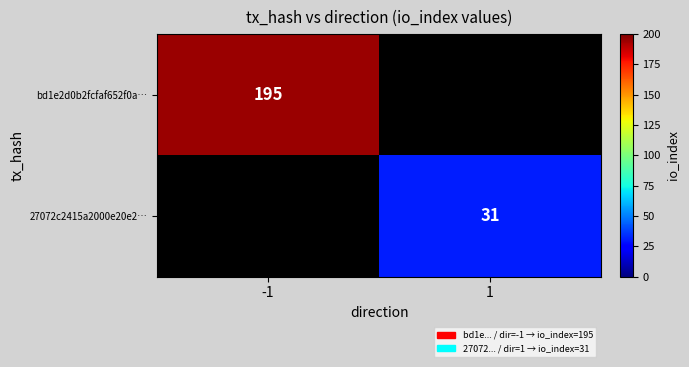

The value of 27072c2415a2000e20e2… at 1 is 55.2. True or false?

False